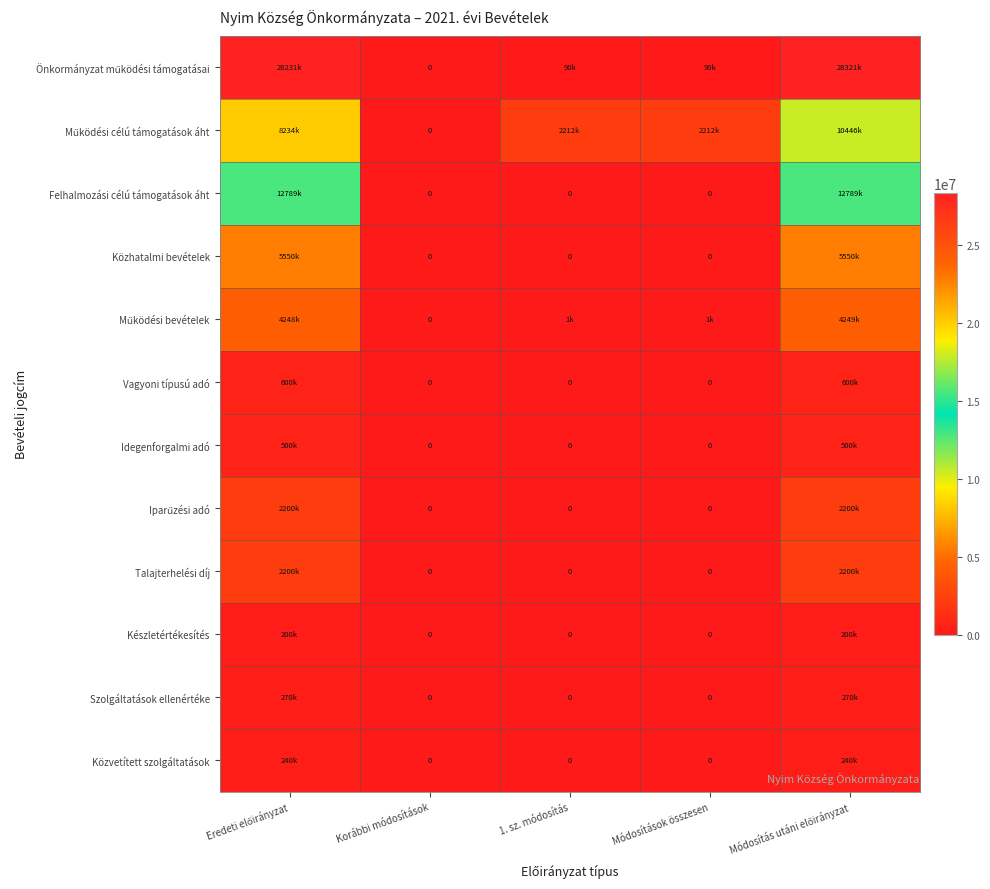

At how many categories does at least one series exceed 19611139?

2